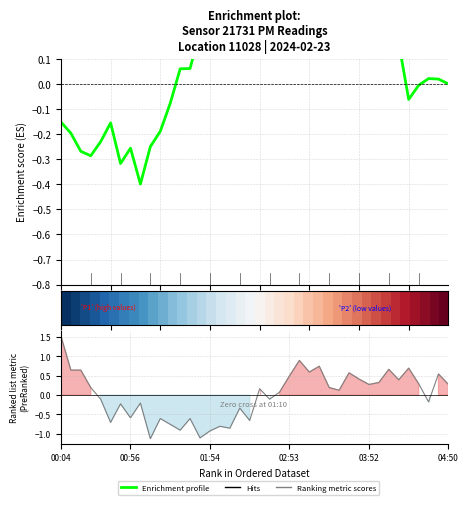

Does the chart display data point markers on the line(s)?

No